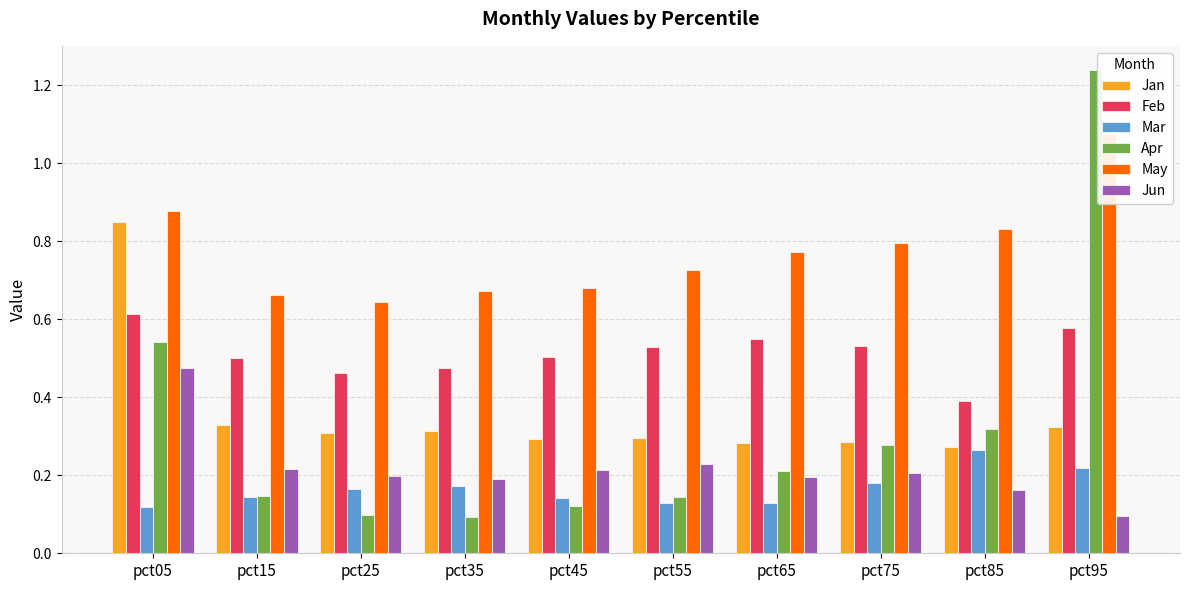

True or false: Mar has a value of 0.1 at pct45.

True